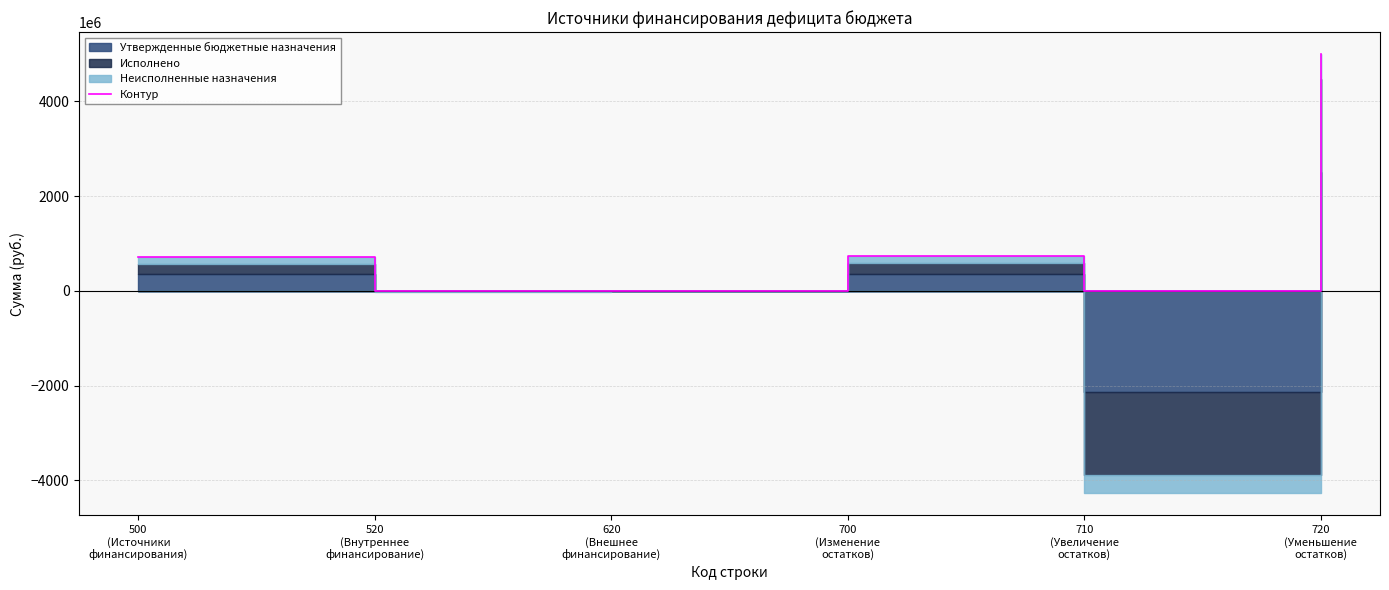

The value at 710
(Увеличение
остатков) is -3063422219.6. True or false?

False